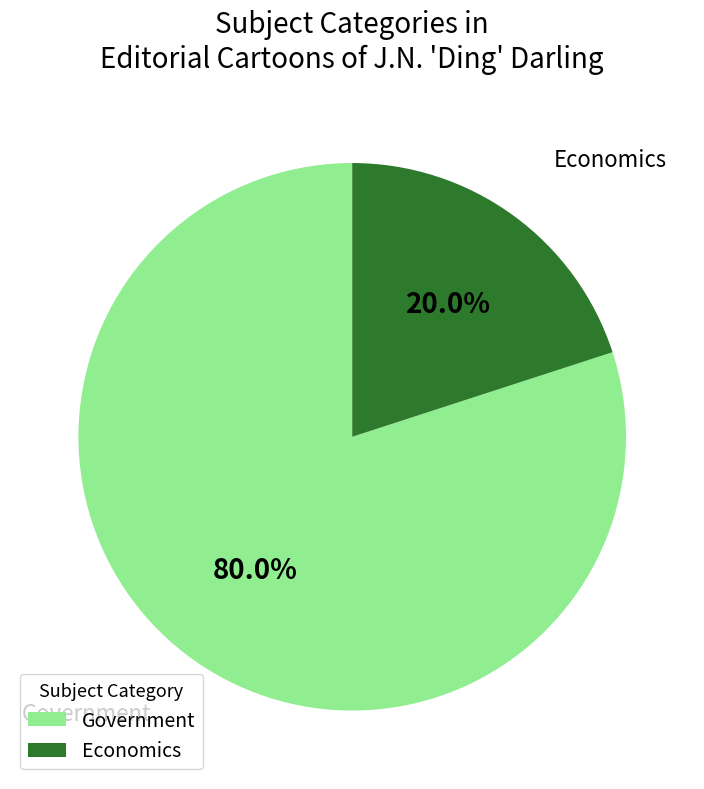

What is the majority slice?

Government